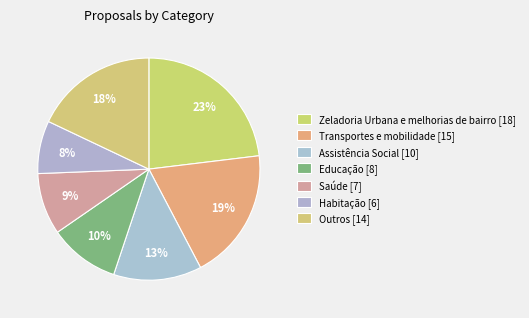

Which category has the biggest portion of the pie?

Zeladoria Urbana e melhorias de bairro